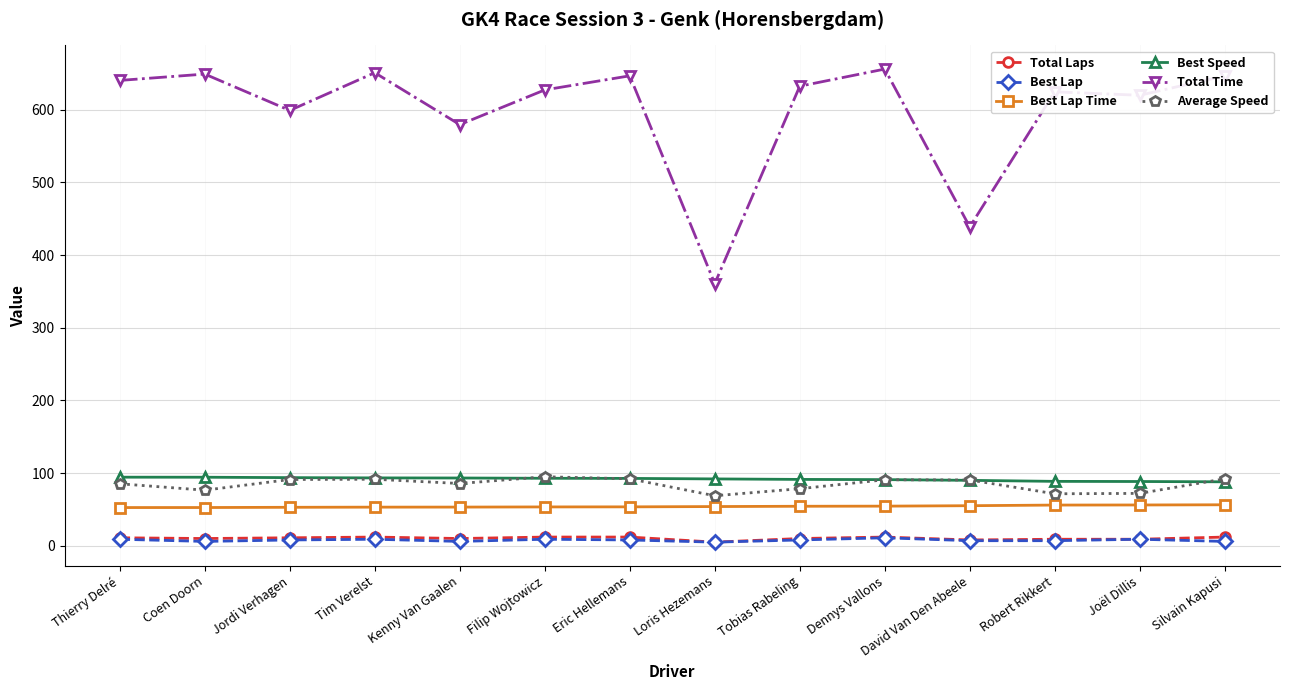

What is the difference between the highest and lowest values at David Van Den Abeele?

431.9